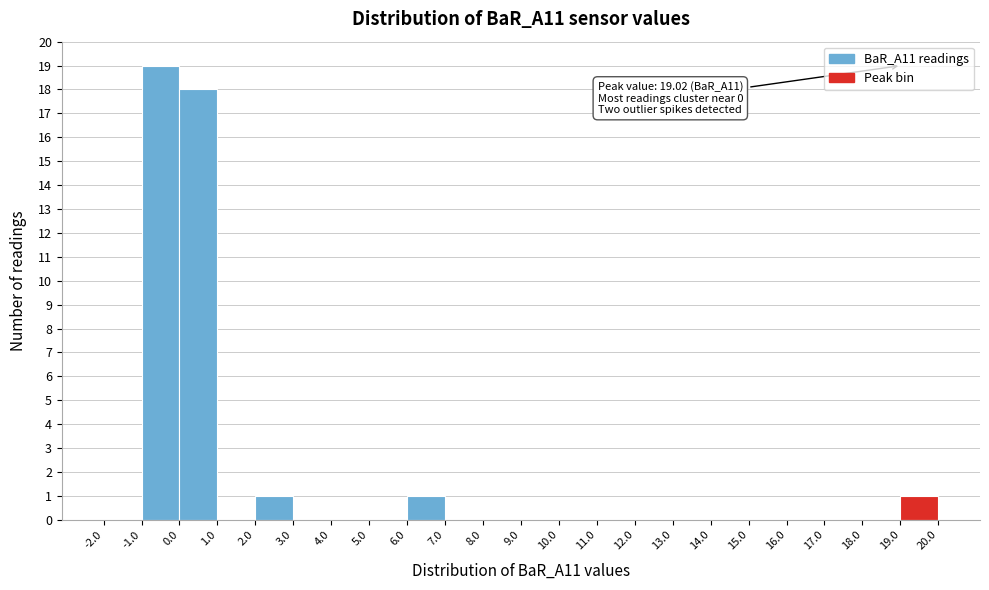

Over which range of the x-axis is the bar tallest?

-1.0 to 0.0